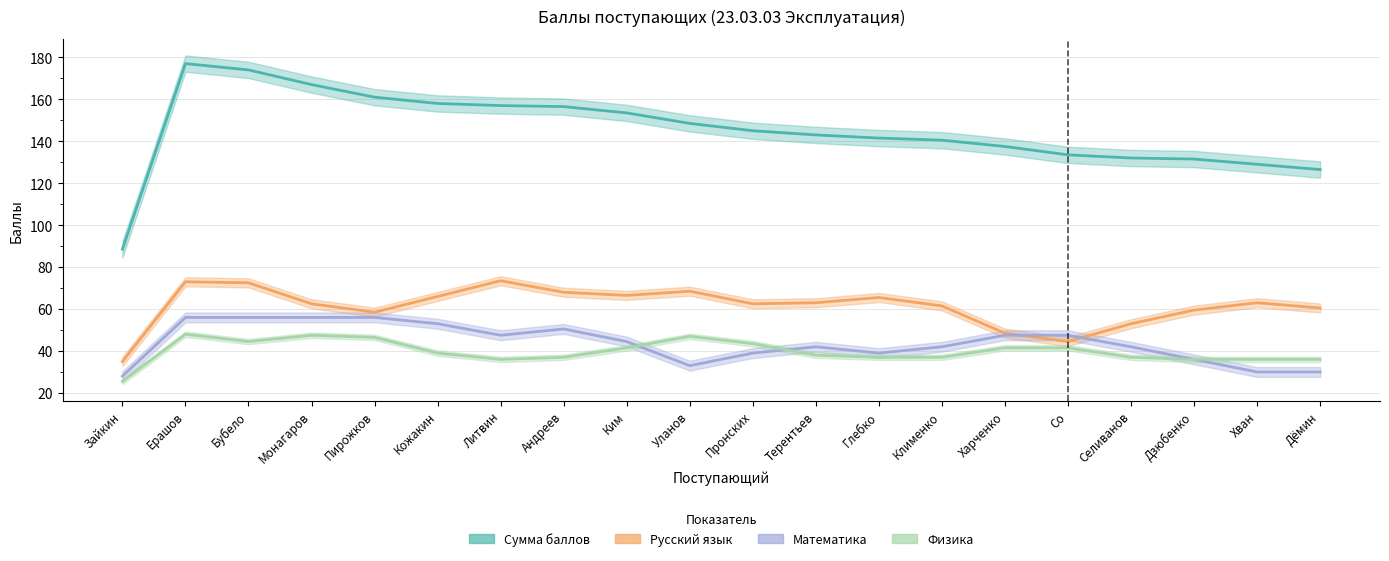

What is the total value across all series at Андреев?

310